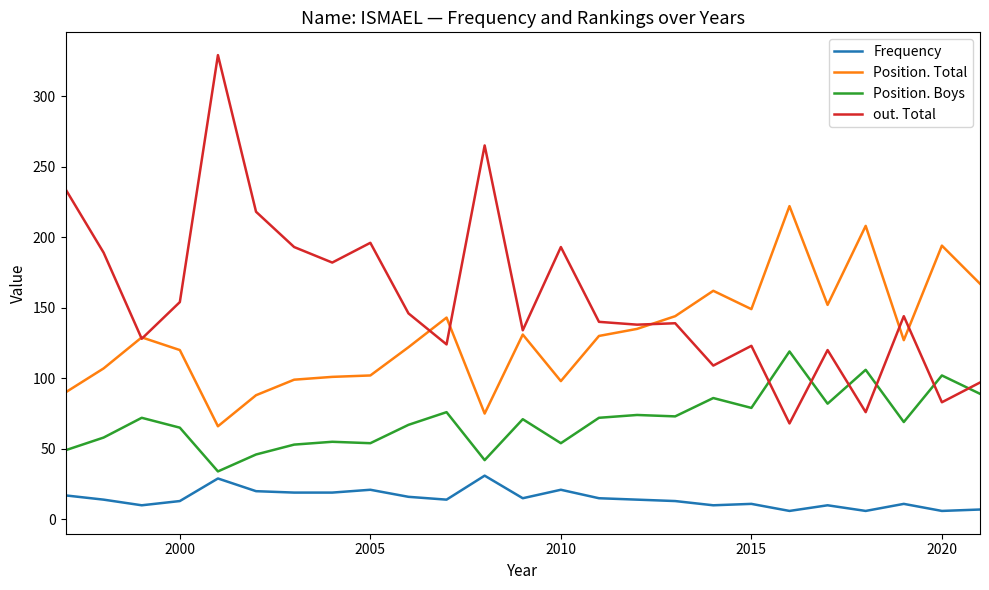

Which series has the largest range (max minus min)?

out. Total